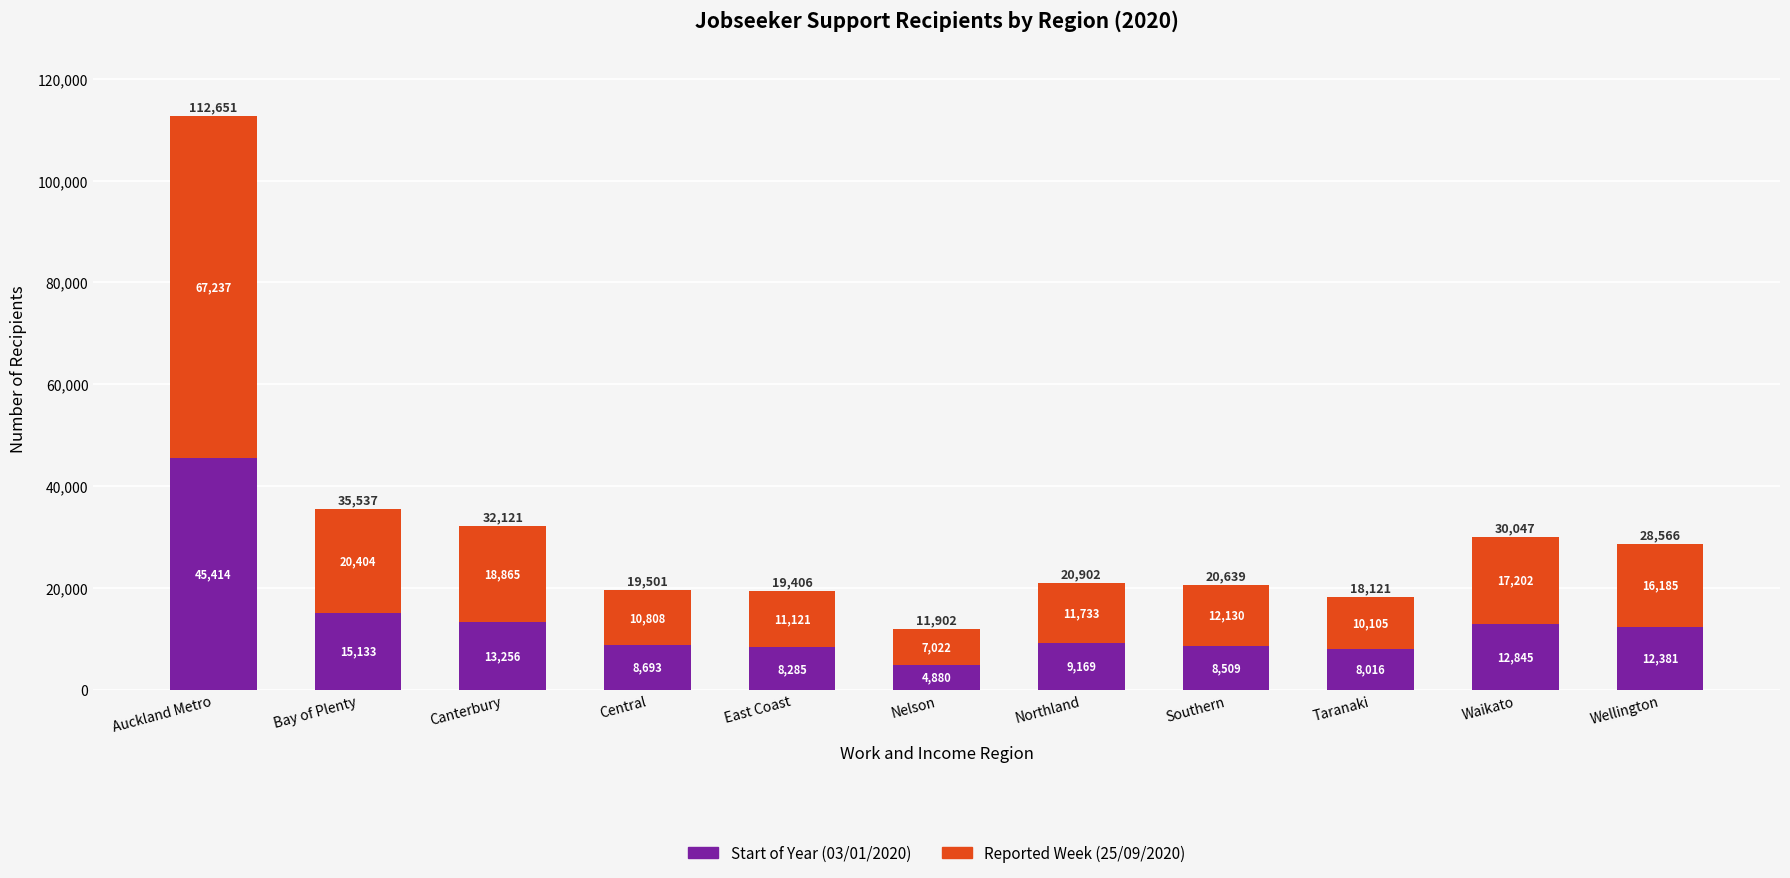

Are the bars grouped side by side (vs. stacked)?

No